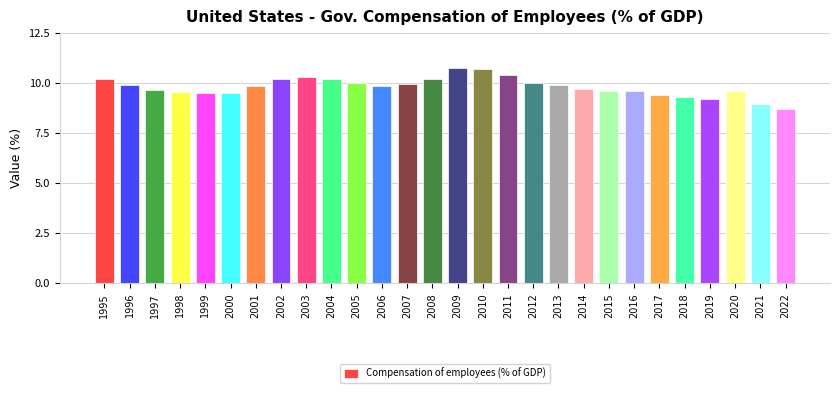

How many values exceed 9?

26